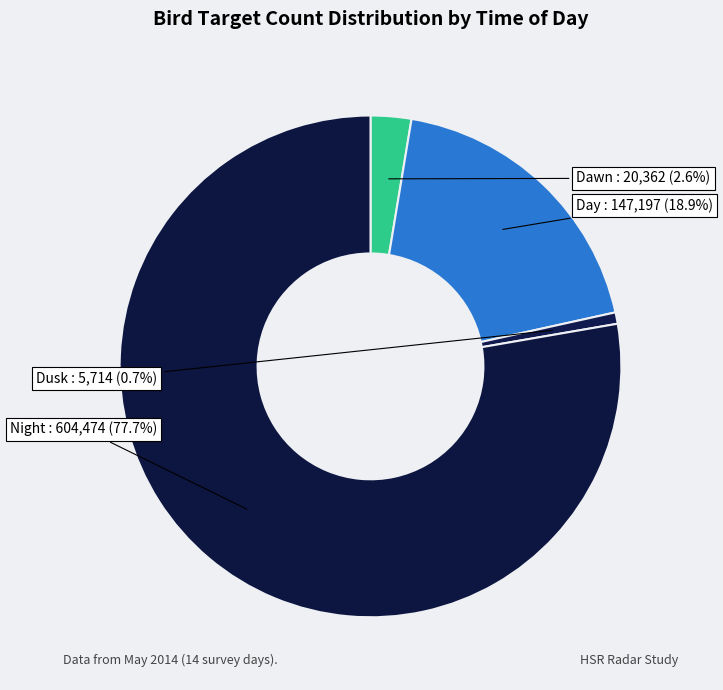

How many slices are in this pie chart?

4